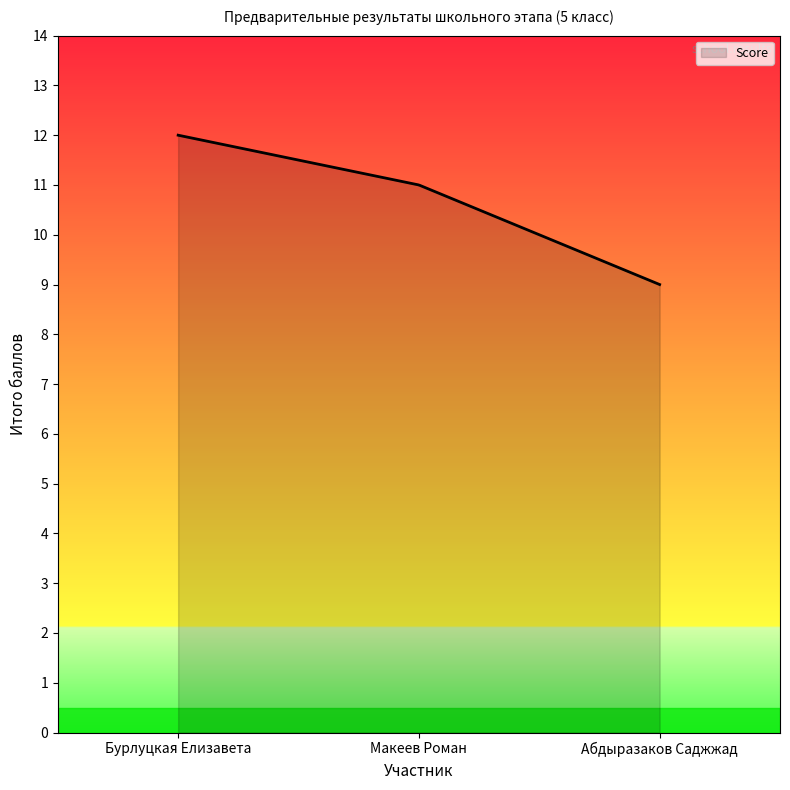

What is the greatest value displayed?

12.0